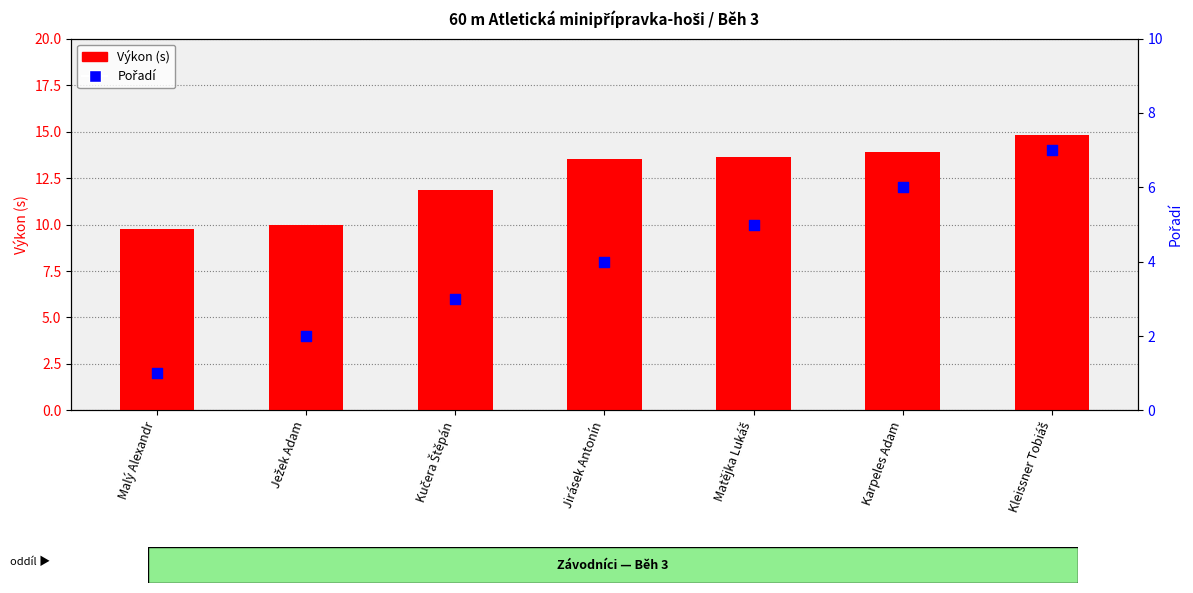

Is the value of Výkon at Kleissner Tobiáš greater than the value of Pořadí at Kučera Štěpán?

Yes